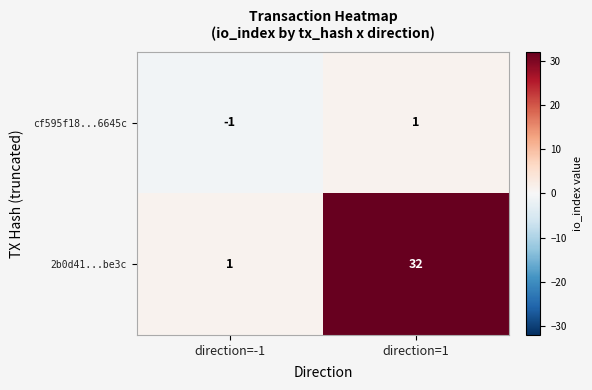

True or false: cf595f18...6645c has a value of 1 at direction=1.

True